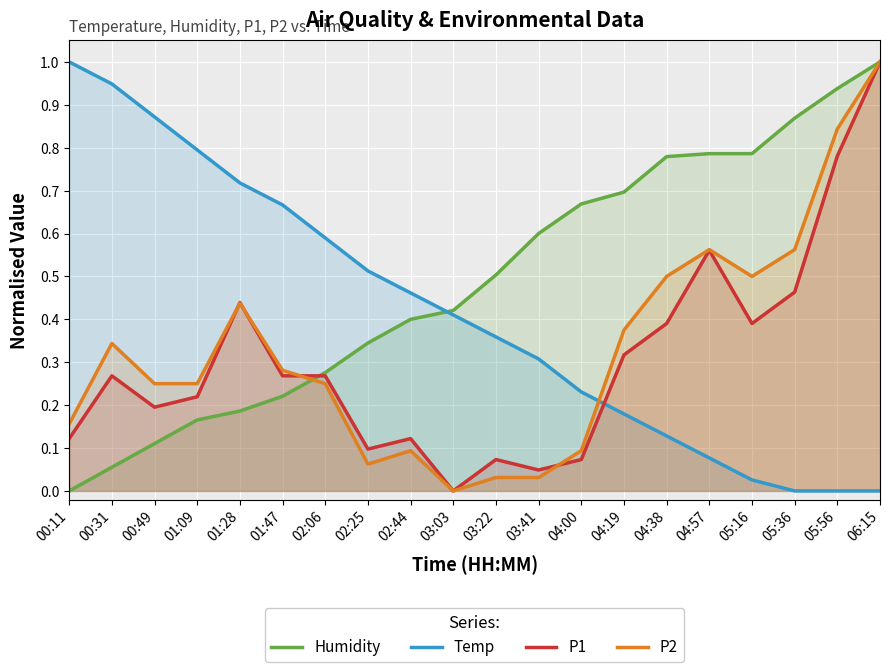

Does the chart display data point markers on the line(s)?

No